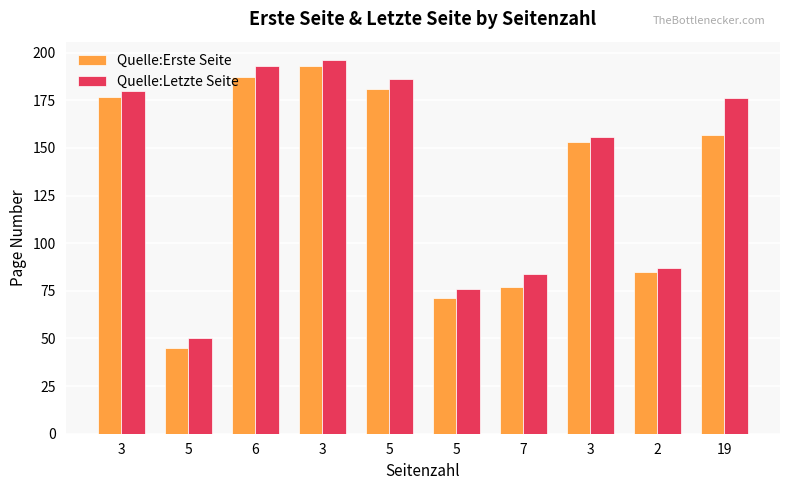

Count the number of data series in this chart.

2